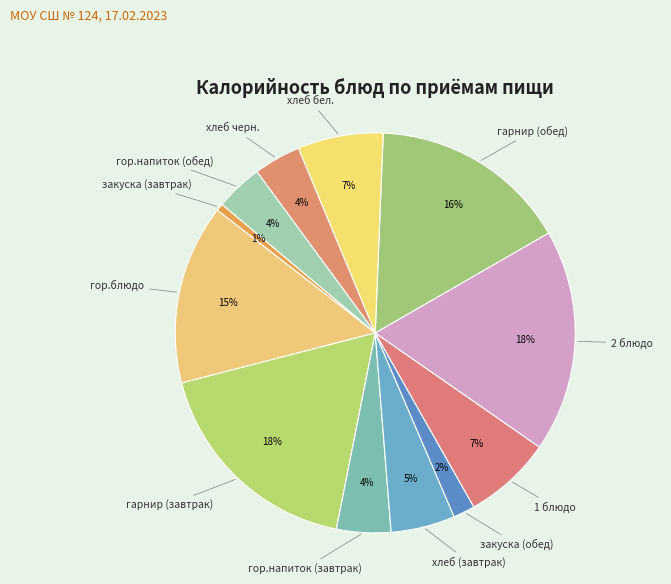

How many slices are in this pie chart?

12